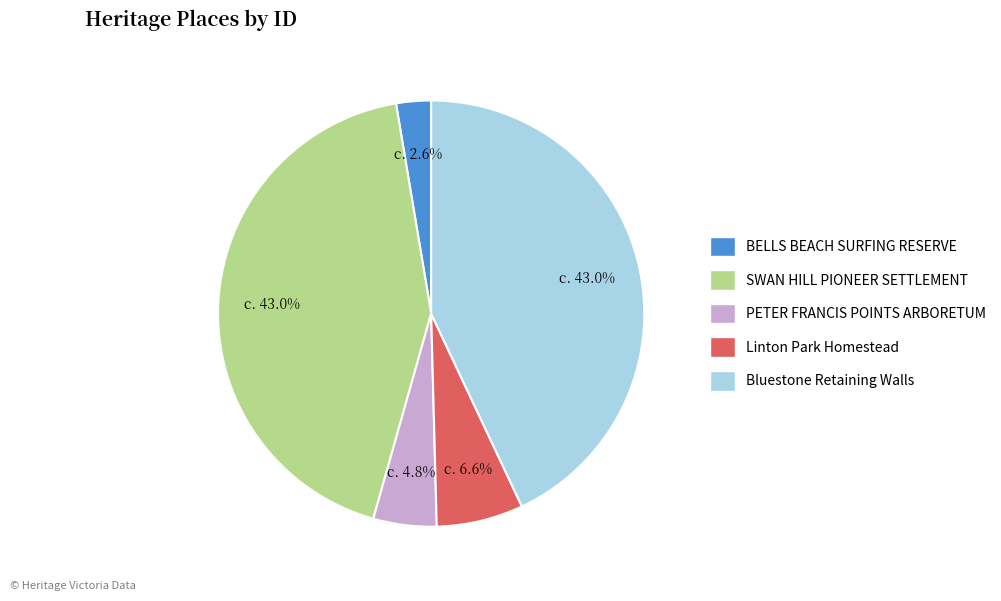

Do Bluestone Retaining Walls and SWAN HILL PIONEER SETTLEMENT together represent more than half of the pie?

Yes